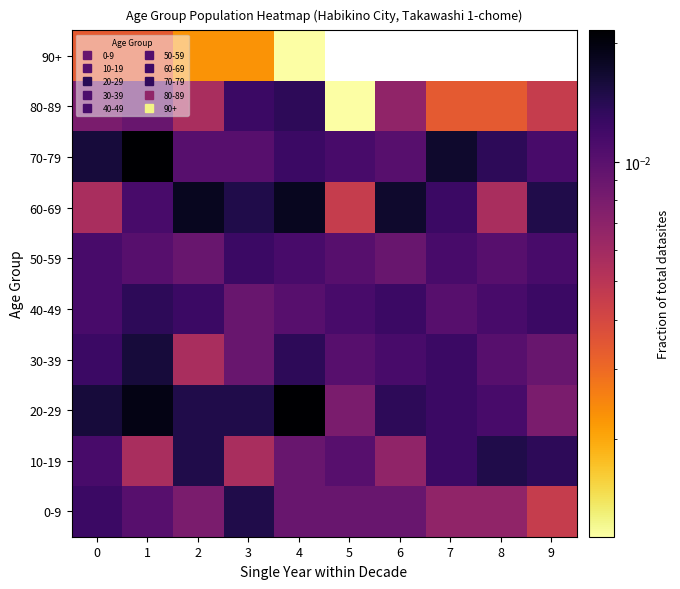

Which label corresponds to the smallest value in the chart?

5